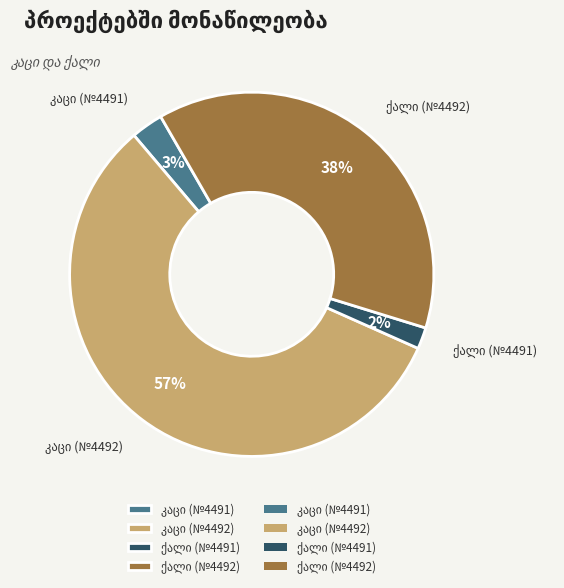

How many slices are in this pie chart?

4